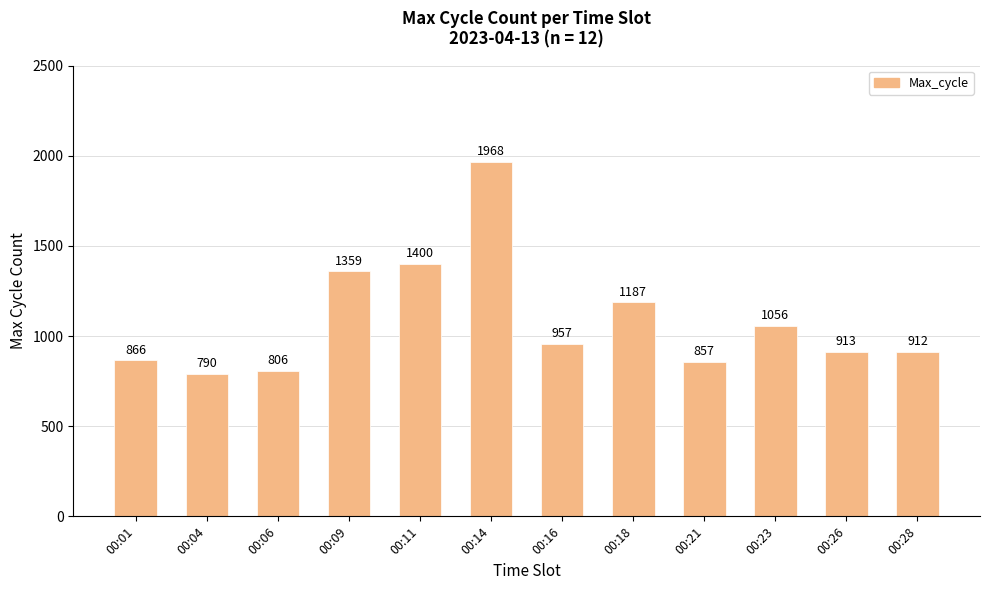

At which label does the data first exceed 957?

00:09